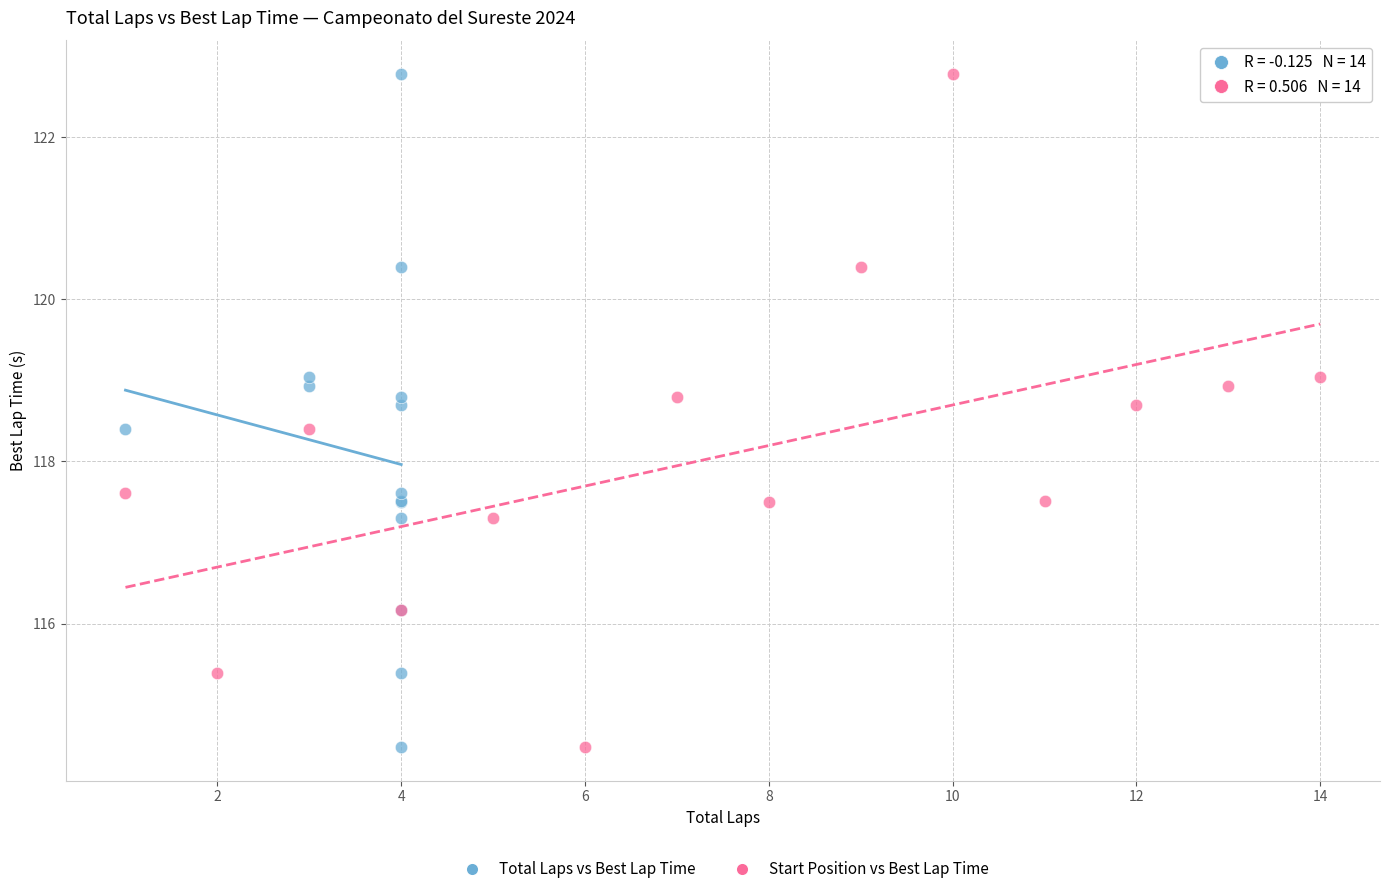

What are all the series names shown in the legend?

Total Laps vs Best Lap Time, Start Position vs Best Lap Time